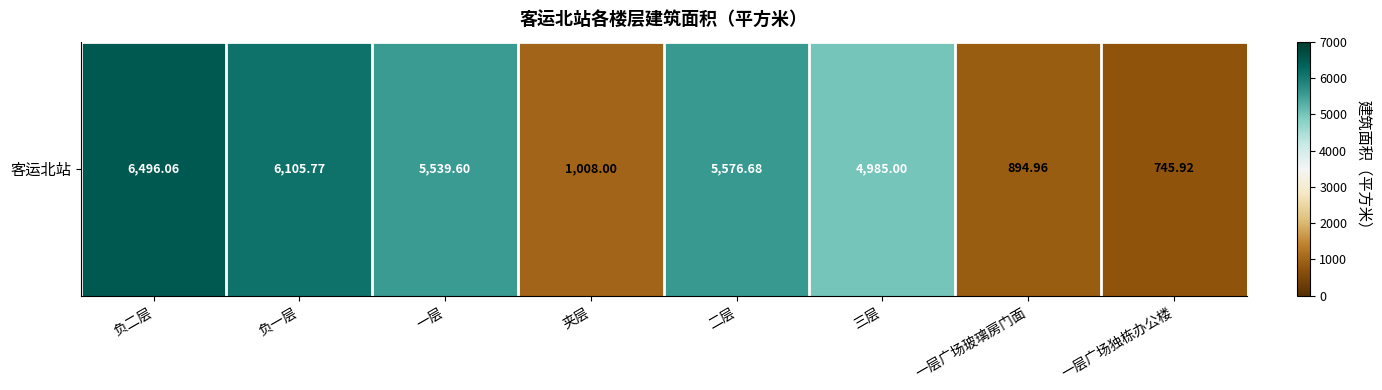

Where is the data nearest to the value 3620?

三层